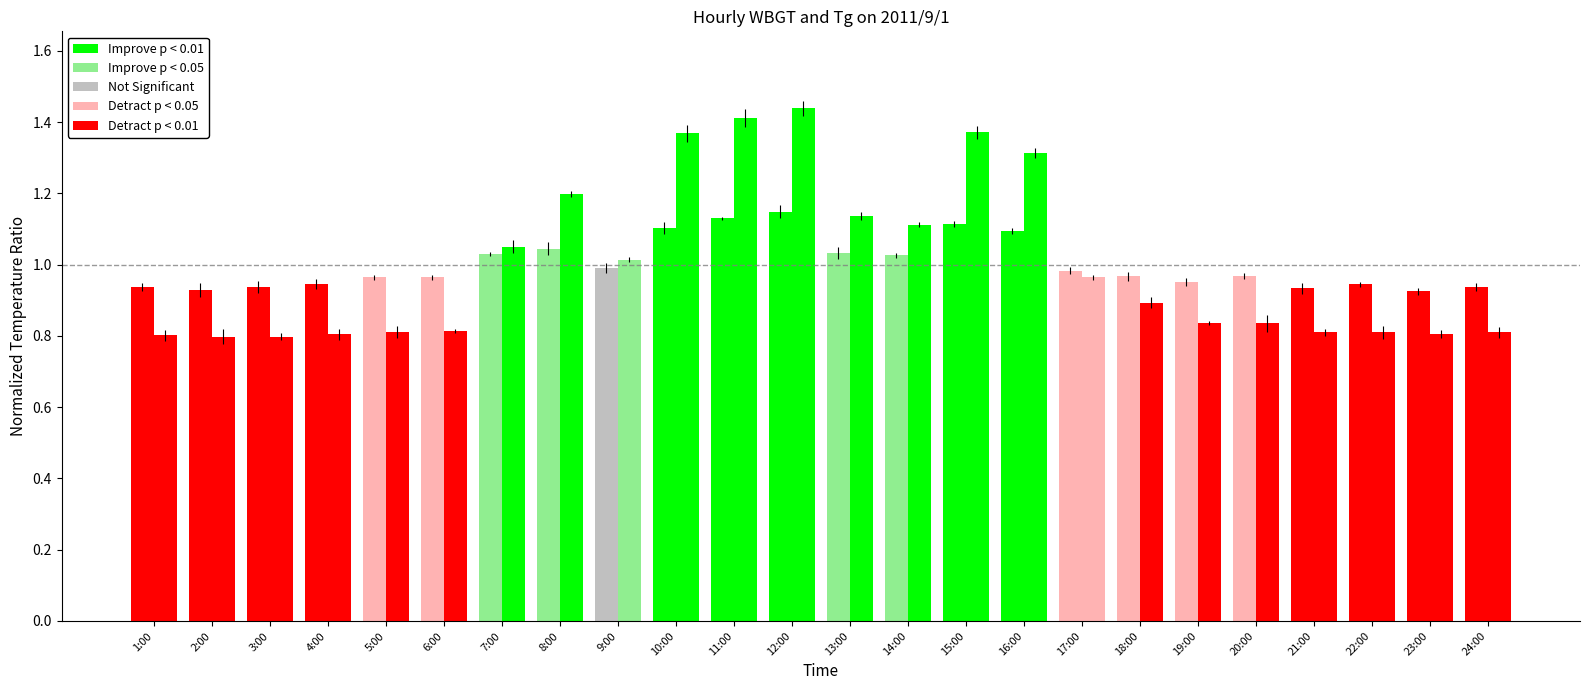

How many bars are there in each group?

2